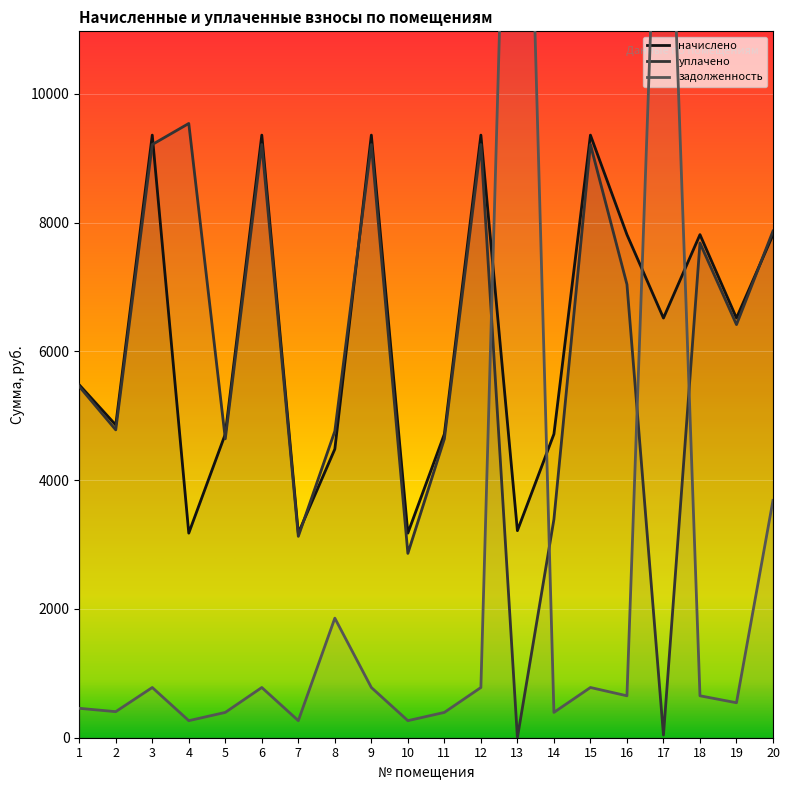

Where is the first local maximum for начислено?

3